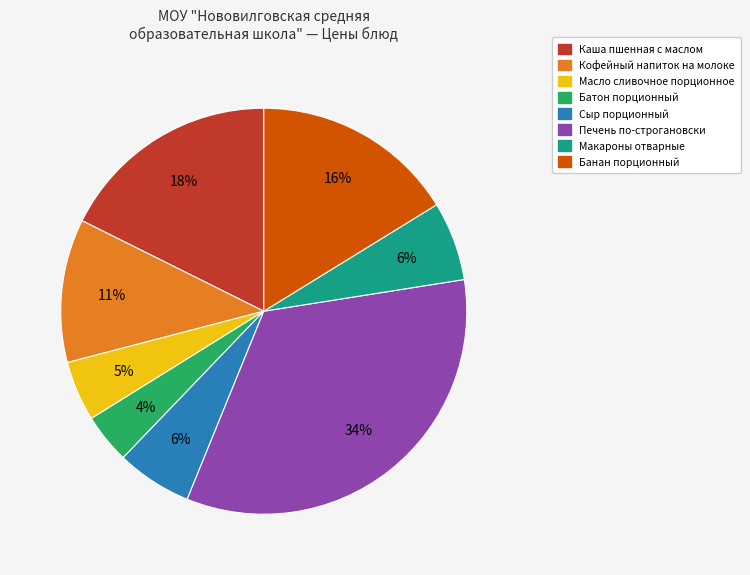

Between Масло сливочное порционное and Банан порционный, which is larger?

Банан порционный